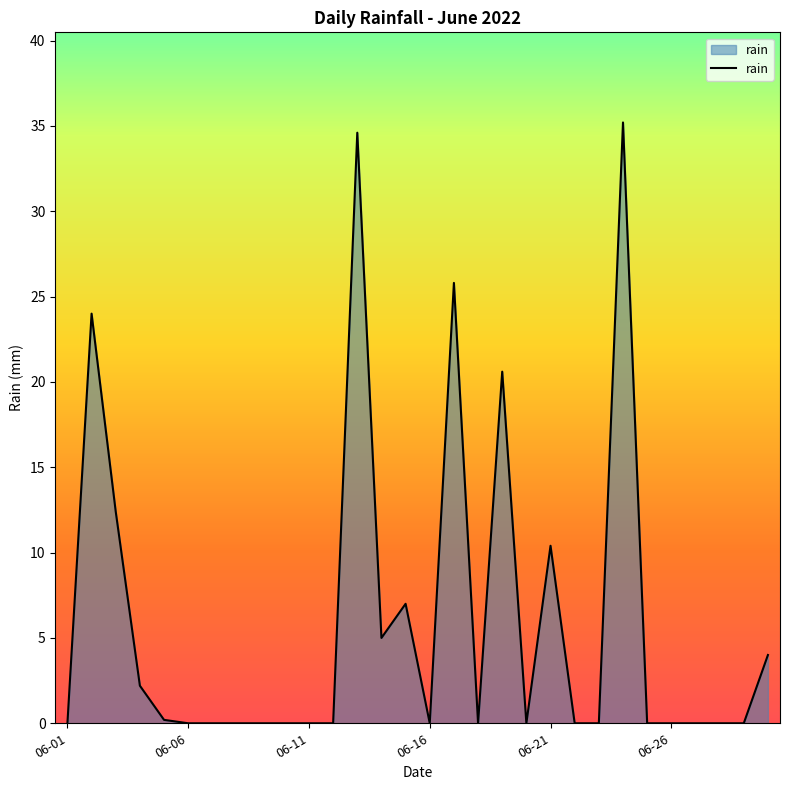

Reading left to right, transcribe all the data shown in this chart.

0.0	24.0	12.4	2.2	0.2	0.0	0.0	0.0	0.0	0.0	0.0	0.0	34.6	5.0	7.0	0.0	25.8	0.0	20.6	0.0	10.4	0.0	0.0	35.2	0.0	0.0	0.0	0.0	0.0	4.0